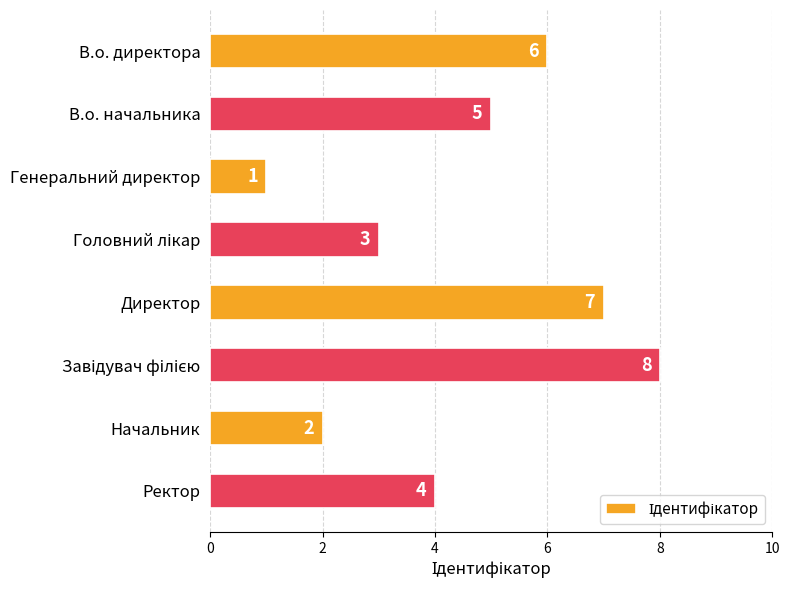

What is the ratio of the value at Ректор to the value at В.о. директора?

0.7